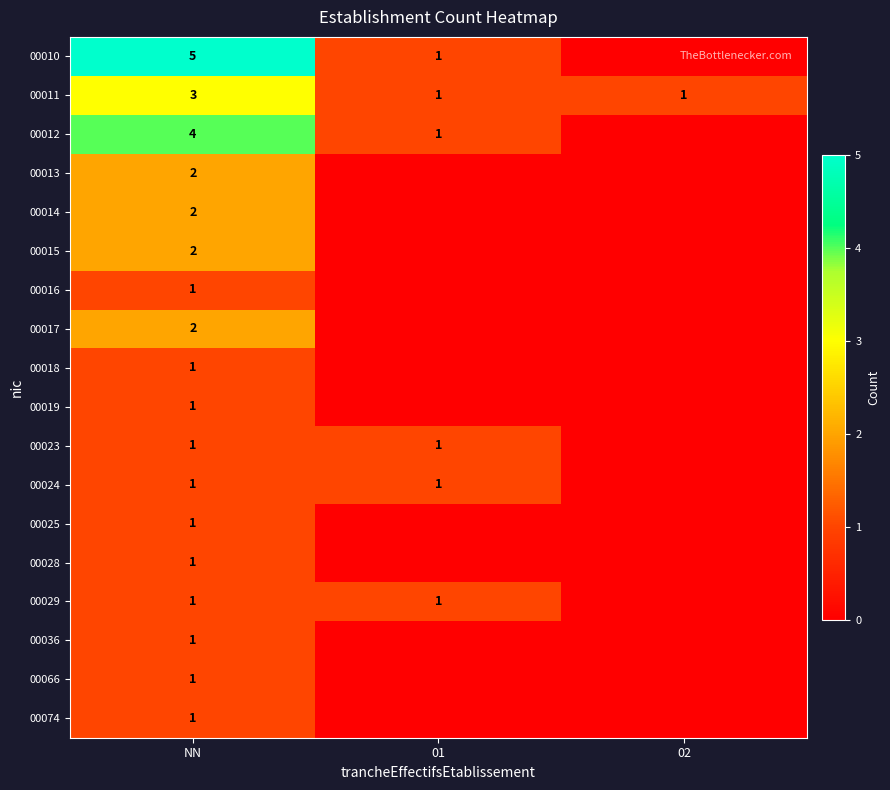

At which category is the sum across all series the highest?

NN